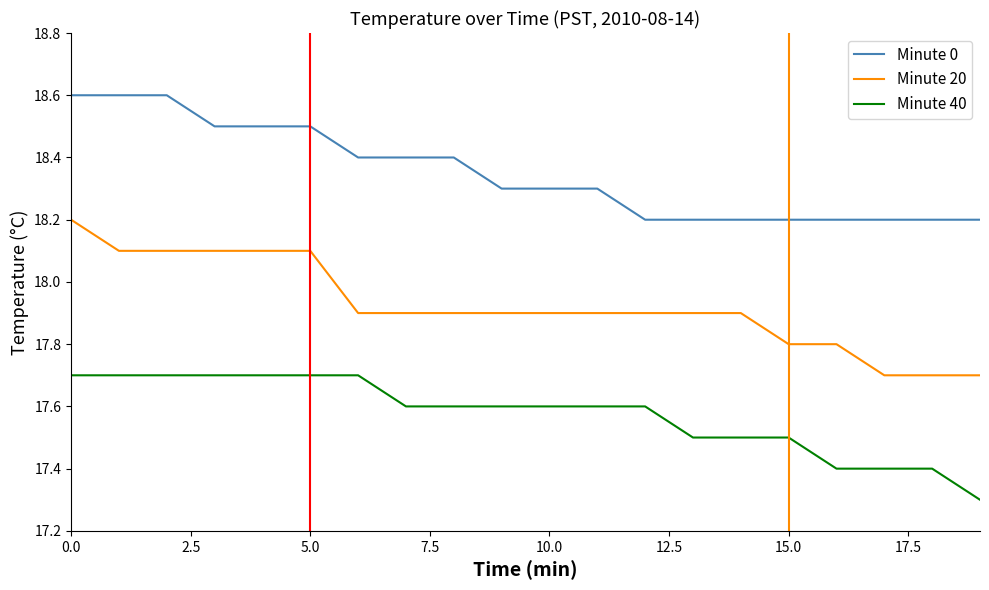

True or false: Minute 40 and Minute 20 intersect in this chart.

False